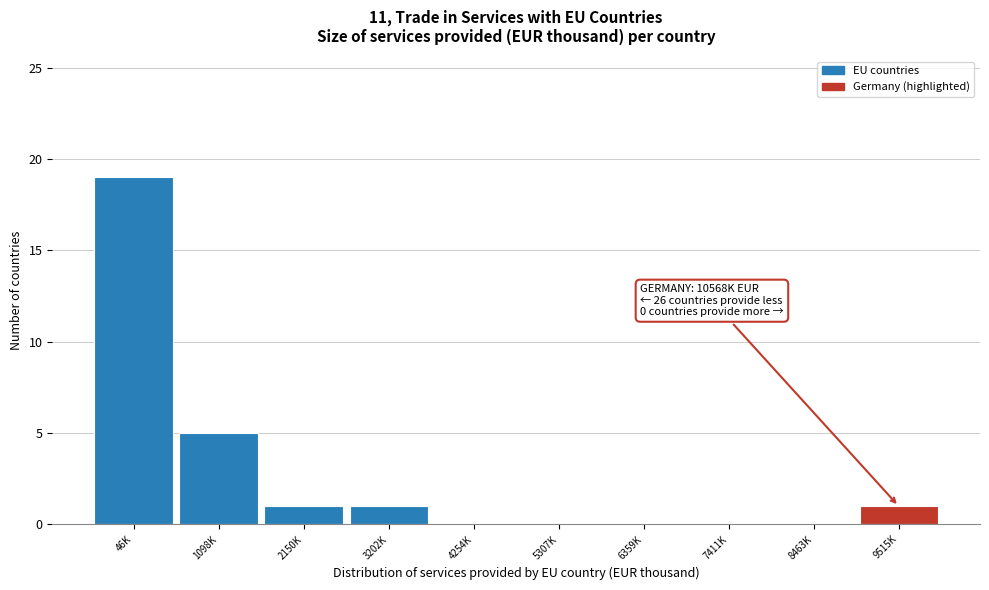

Reading right to left, transcribe all the data shown in this chart.

9515K=1	8463K=0	7411K=0	6359K=0	5307K=0	4254K=0	3202K=1	2150K=1	1098K=5	46K=19